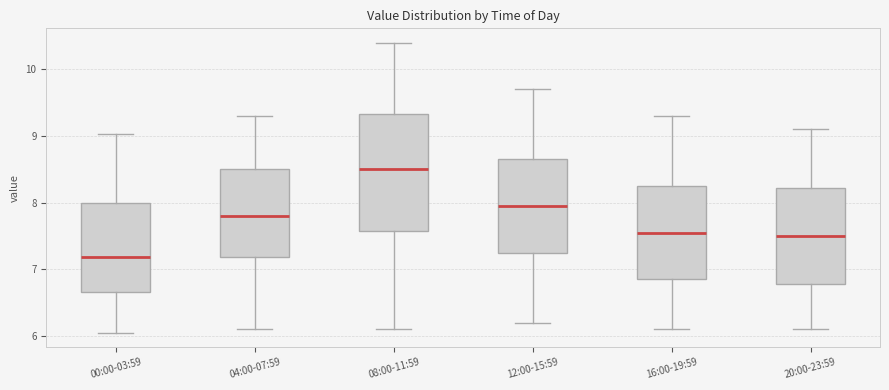

Reading left to right, transcribe this box plot: for each box, give where its median line is, the range the box spans, and where its two whiskers end, as read against the y-axis. The values are not printed on the chart, so give them approximately, as read against the axis.

00:00-03:59: median 7.2, box 6.7 to 8.0, whiskers 6.1 to 9.0
04:00-07:59: median 7.8, box 7.2 to 8.5, whiskers 6.1 to 9.3
08:00-11:59: median 8.5, box 7.6 to 9.3, whiskers 6.1 to 10.4
12:00-15:59: median 8.0, box 7.3 to 8.7, whiskers 6.2 to 9.7
16:00-19:59: median 7.6, box 6.9 to 8.3, whiskers 6.1 to 9.3
20:00-23:59: median 7.5, box 6.8 to 8.2, whiskers 6.1 to 9.1